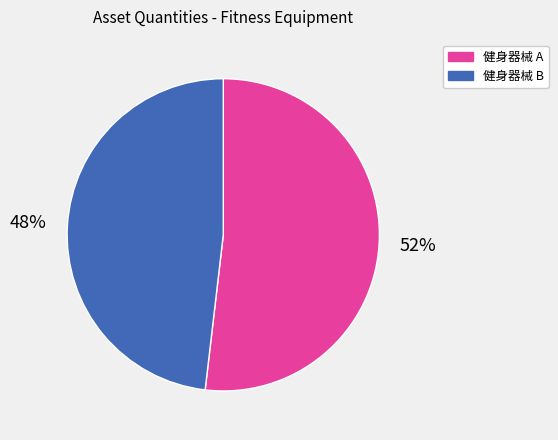

Does any single category account for the majority?

Yes